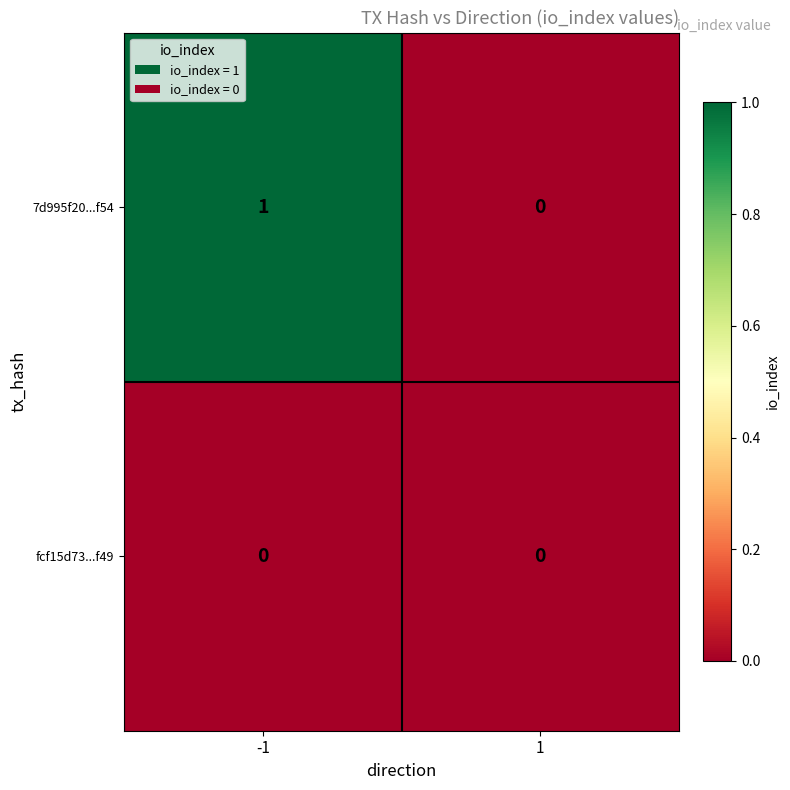

Between -1 and 1, which series saw the biggest shift?

7d995f20...f54